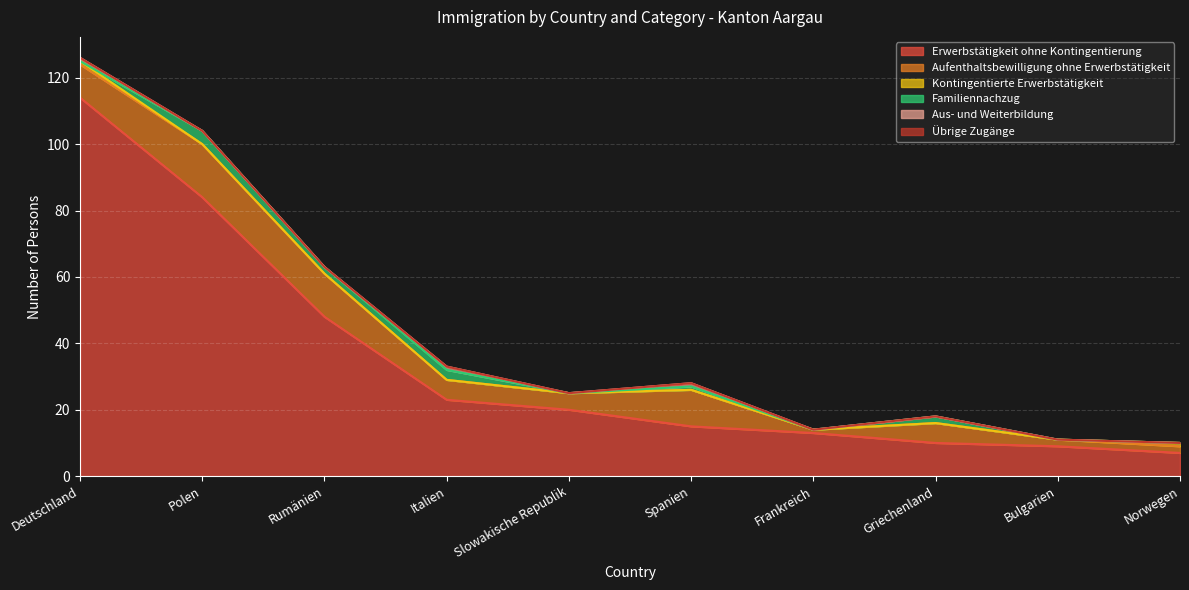

Reading left to right, extract all data points from this chart.

Erwerbstätigkeit ohne Kontingentierung: Deutschland=114	Polen=84	Rumänien=48	Italien=23	Slowakische Republik=20	Spanien=15	Frankreich=13	Griechenland=10	Bulgarien=9	Norwegen=7
Aufenthaltsbewilligung ohne Erwerbstätigkeit: Deutschland=10	Polen=16	Rumänien=13	Italien=6	Slowakische Republik=5	Spanien=11	Frankreich=1	Griechenland=6	Bulgarien=2	Norwegen=2
Kontingentierte Erwerbstätigkeit: Deutschland=1	Polen=0	Rumänien=0	Italien=0	Slowakische Republik=0	Spanien=0	Frankreich=0	Griechenland=0	Bulgarien=0	Norwegen=1
Familiennachzug: Deutschland=0	Polen=4	Rumänien=2	Italien=3	Slowakische Republik=0	Spanien=1	Frankreich=0	Griechenland=2	Bulgarien=0	Norwegen=0
Aus- und Weiterbildung: Deutschland=1	Polen=0	Rumänien=0	Italien=1	Slowakische Republik=0	Spanien=1	Frankreich=0	Griechenland=0	Bulgarien=0	Norwegen=0
Übrige Zugänge: Deutschland=0	Polen=0	Rumänien=0	Italien=0	Slowakische Republik=0	Spanien=0	Frankreich=0	Griechenland=0	Bulgarien=0	Norwegen=0